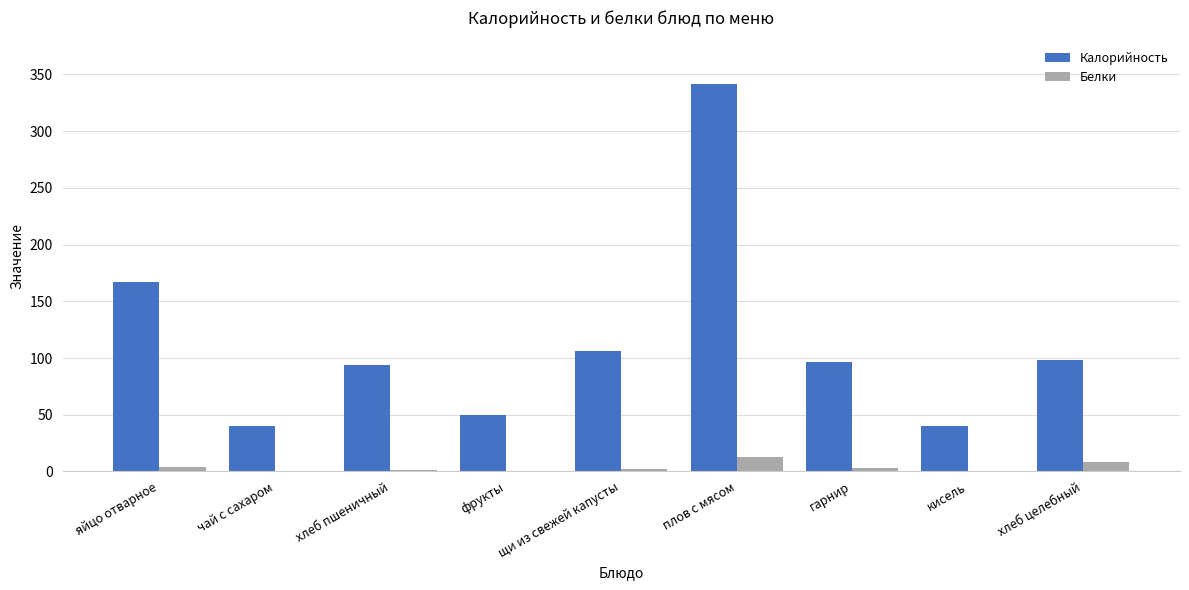

The Белки series shows 0.0 at фрукты. True or false?

True